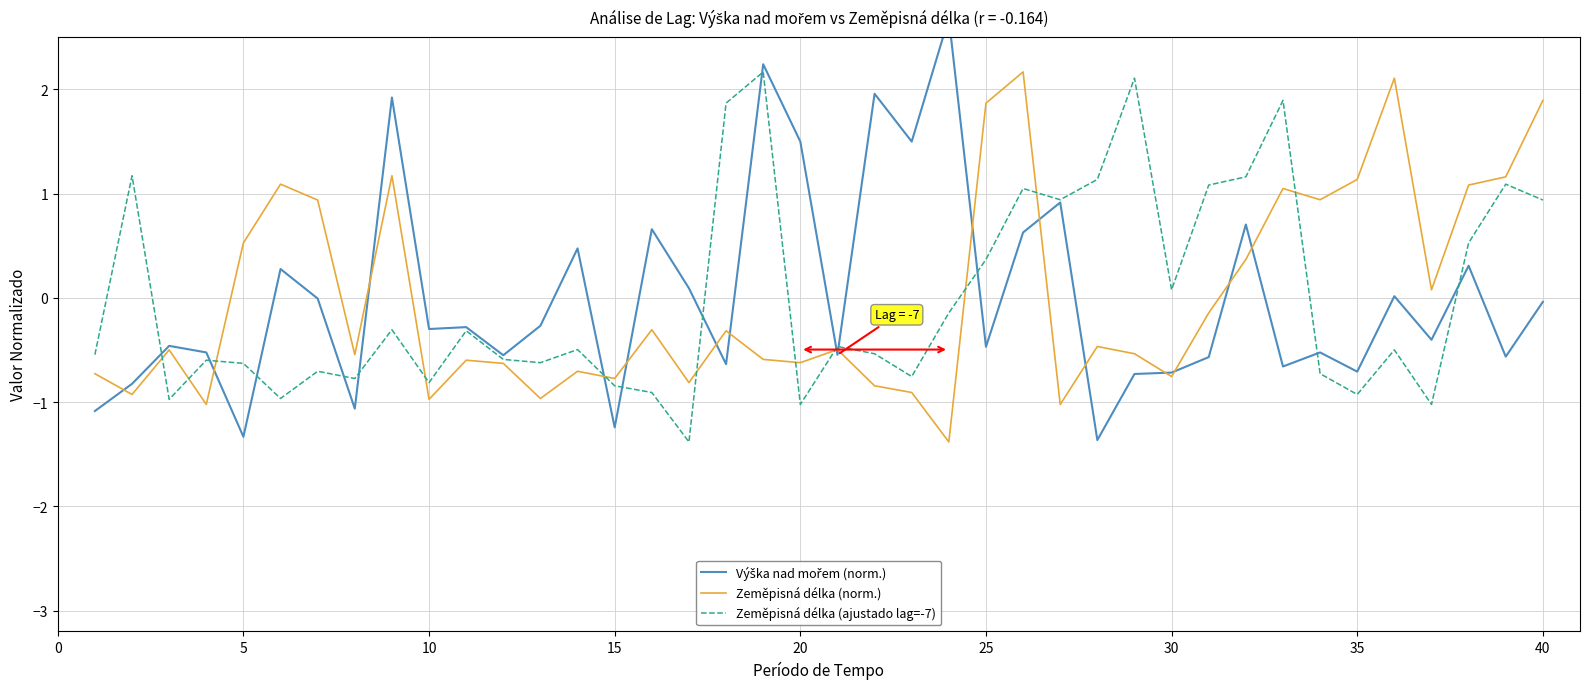

True or false: Zeměpisná délka (ajustado lag=-7) has a value of -1.0 at 20.

True